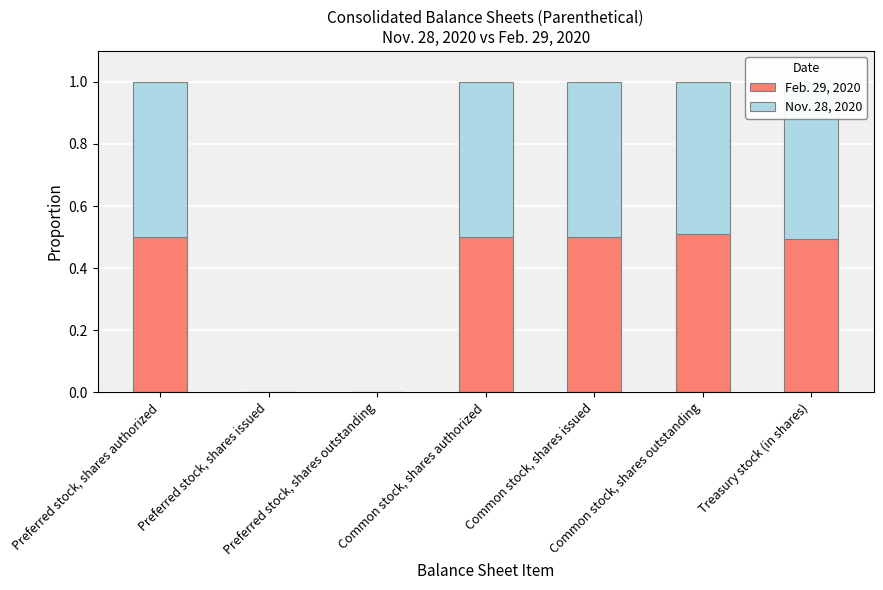

How many distinct data groups are displayed?

2